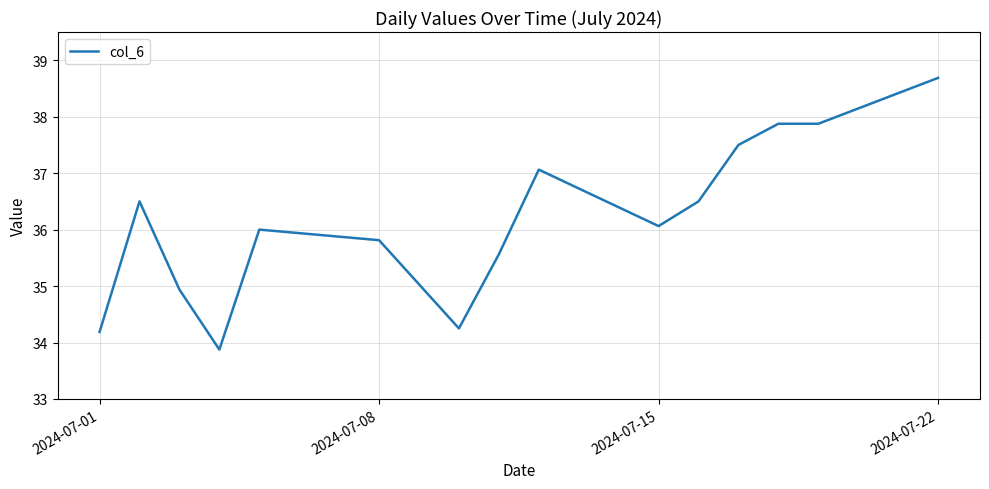

What is the maximum value shown in the chart?

38.7